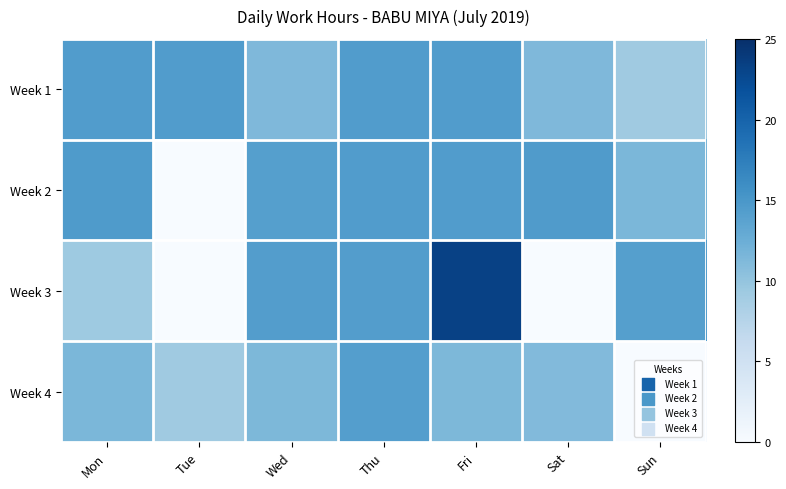

Which series has the widest spread of values?

Week 3